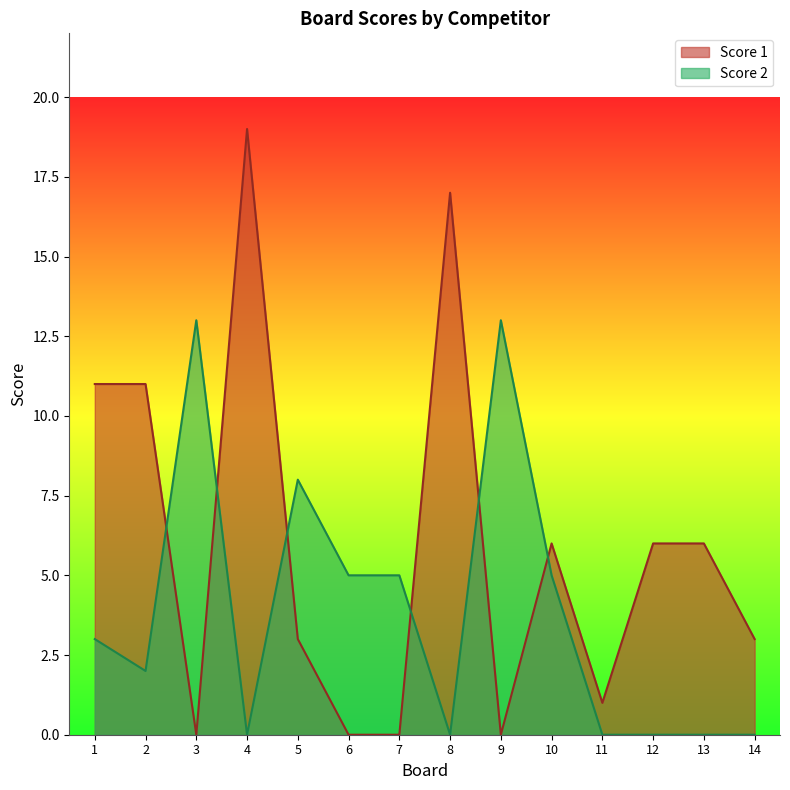

List the series in order of their peak value, lowest first.

Score 2, Score 1